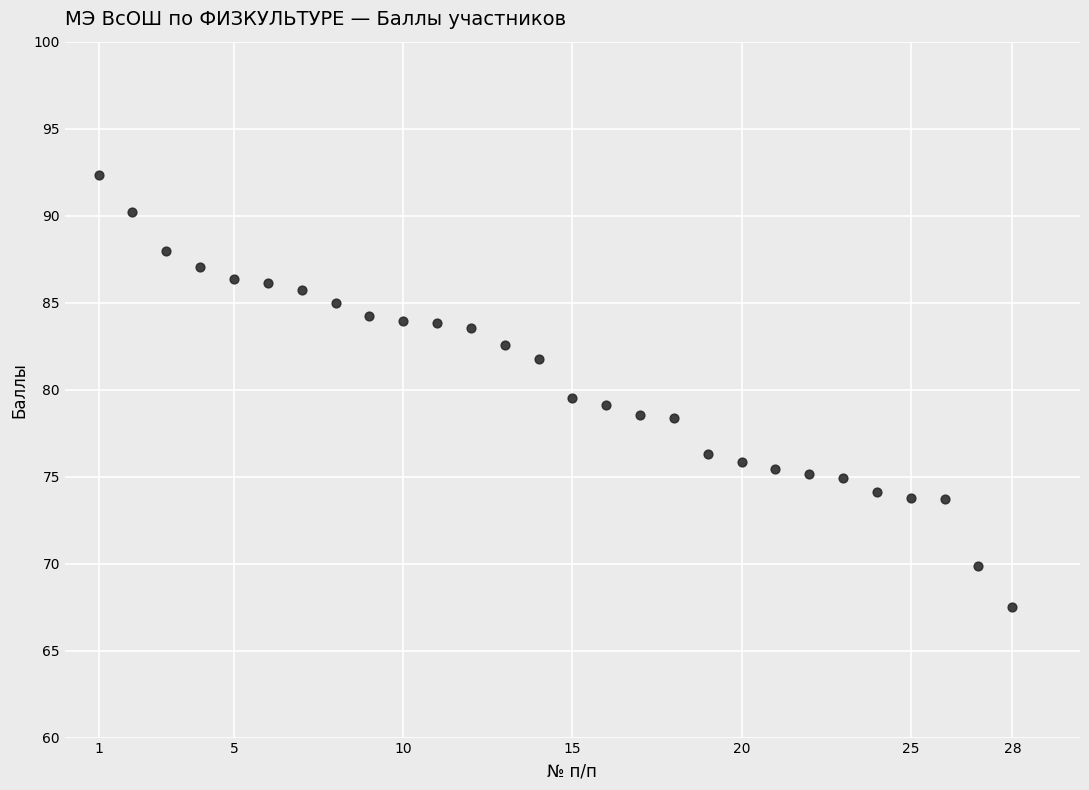

What is the range of Y values (max minus min)?

24.8